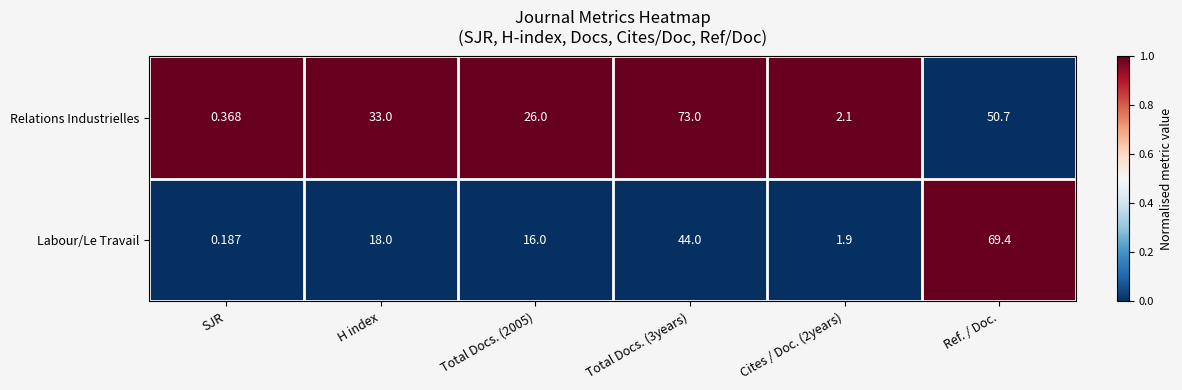

Which category has the lowest value across all series?

SJR